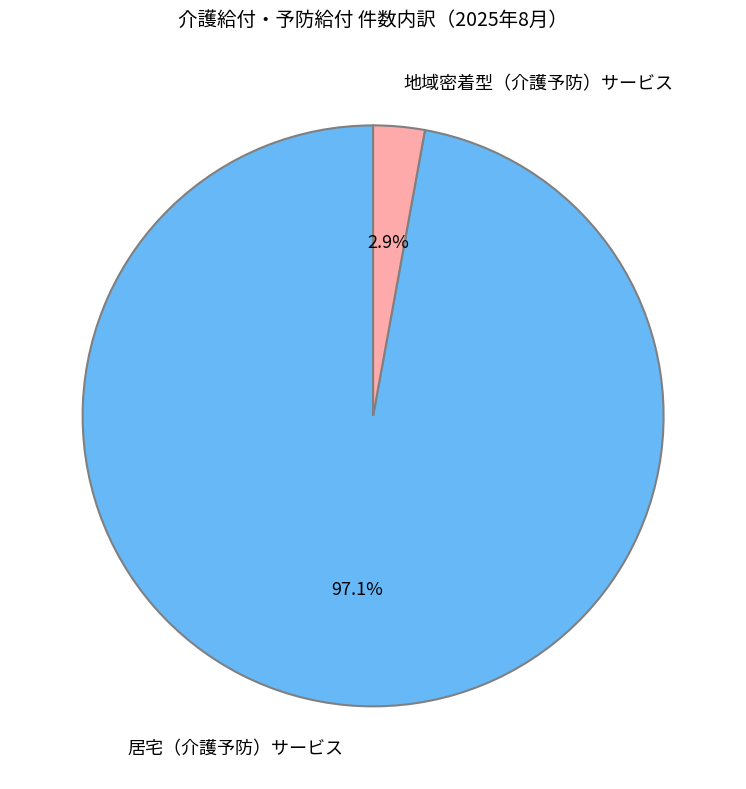

To the nearest percent, what portion does 地域密着型（介護予防）サービス represent?

3%